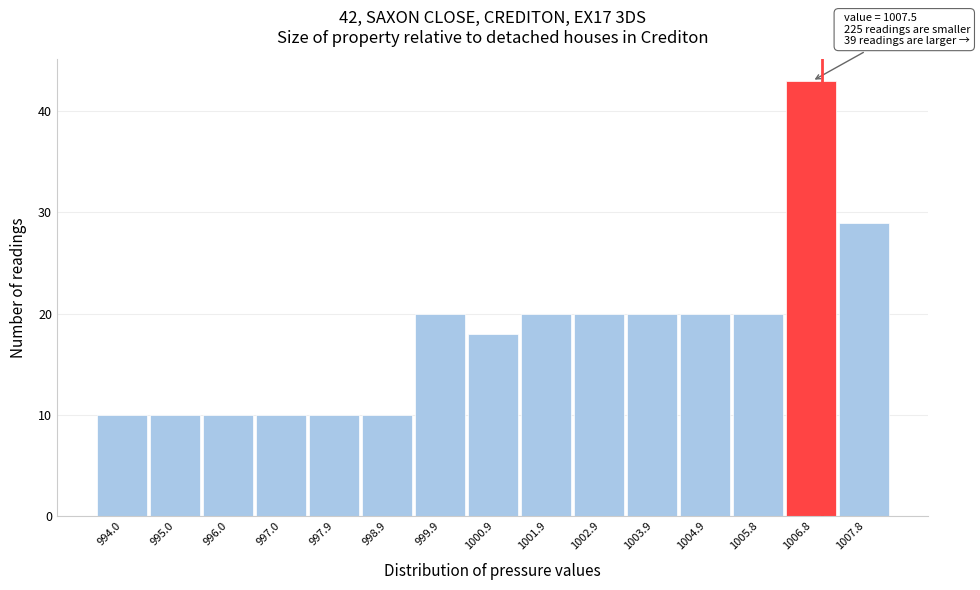

Reading left to right, extract all data points from this chart.

10	10	10	10	10	10	20	18	20	20	20	20	20	43	29